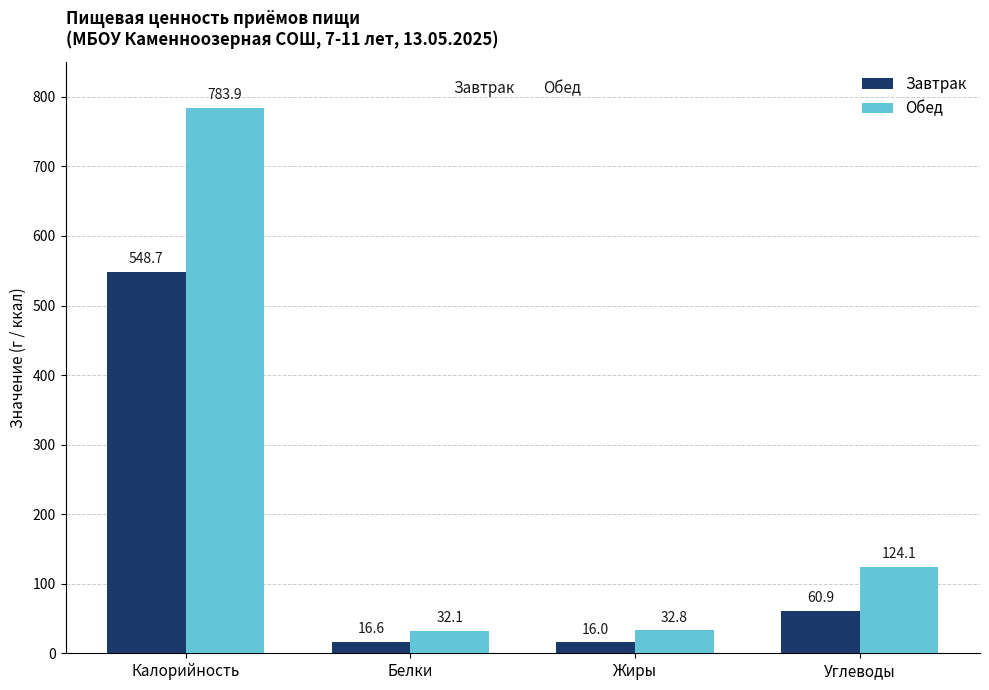

Which label corresponds to the smallest value in the chart?

Жиры